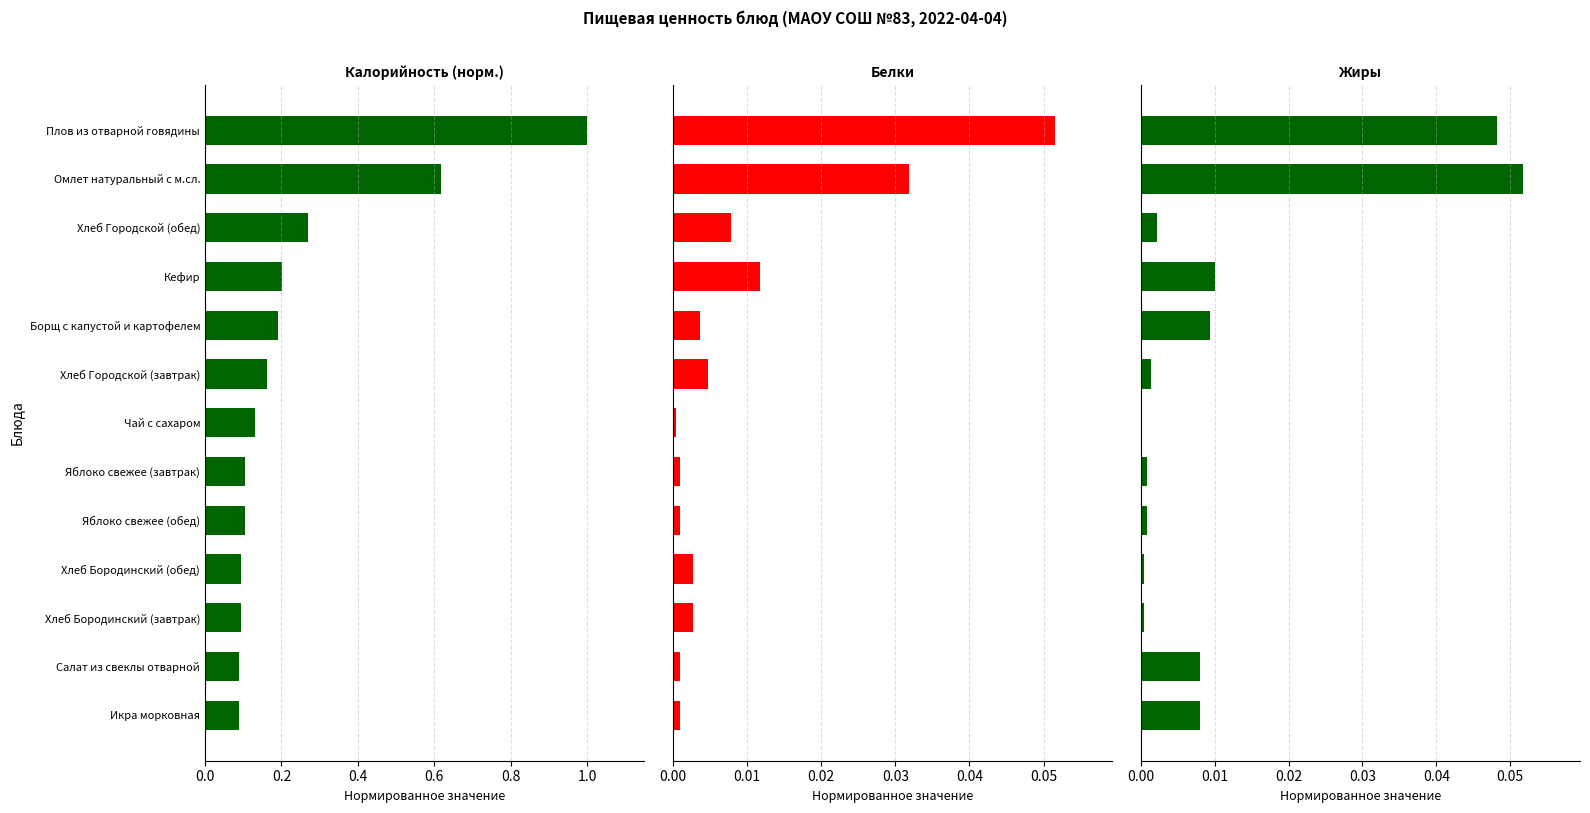

Does the chart contain stacked bars?

No